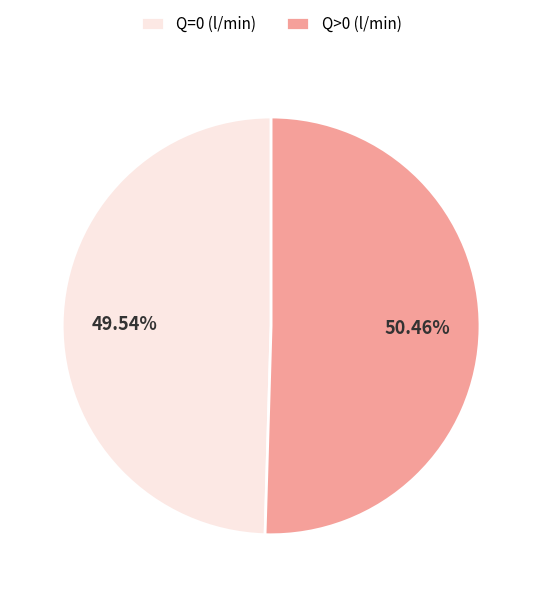

Is there a majority slice in this chart?

Yes